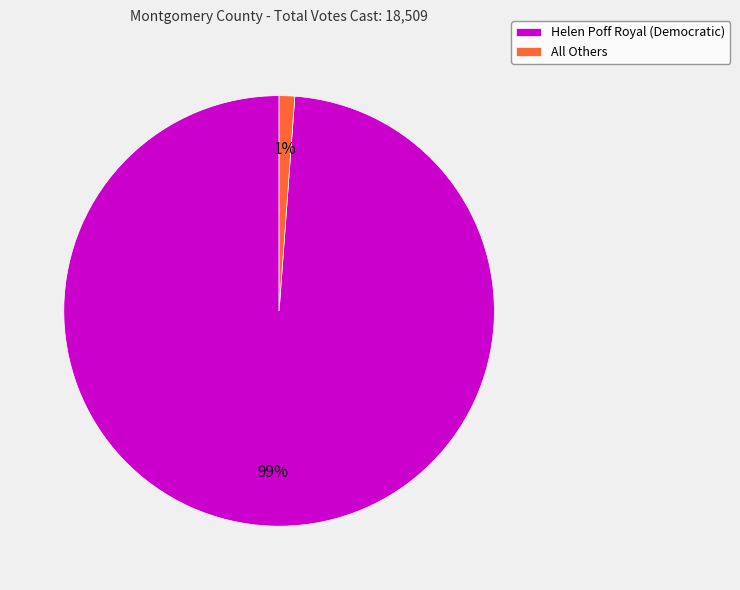

To the nearest percent, what portion does All Others represent?

1%